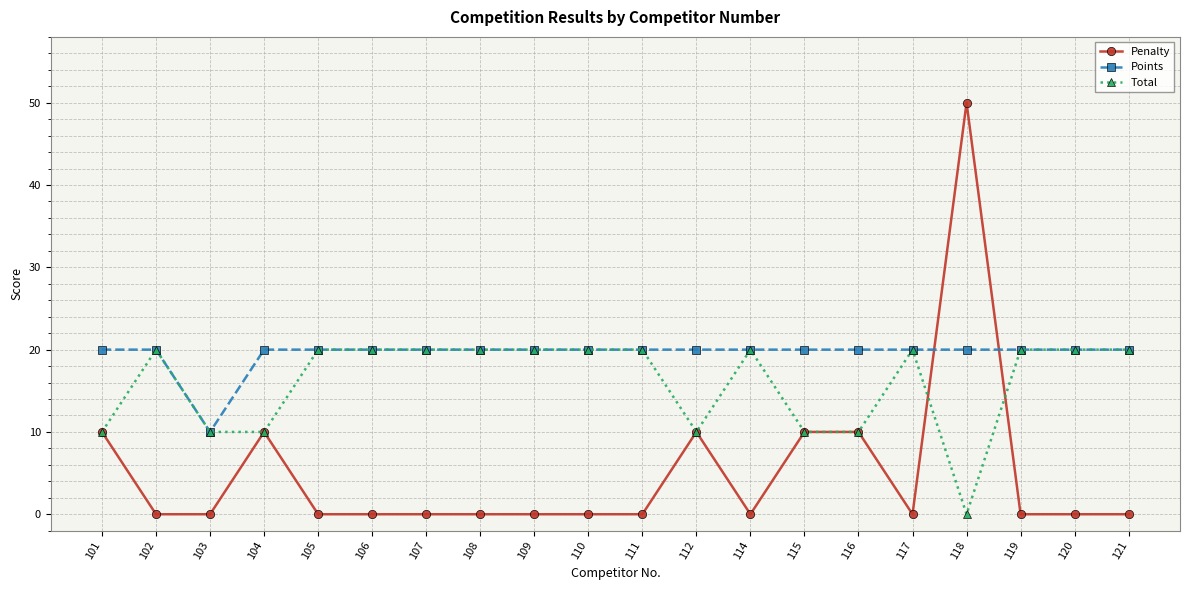

Read the Points value at 103, to the nearest 5.

10